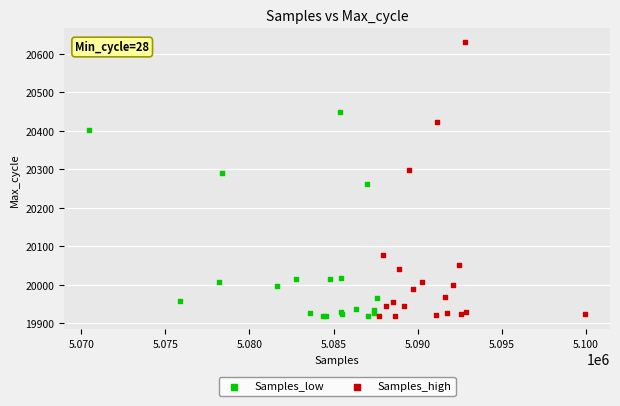

Which series has the largest Y range (max minus min)?

Samples_high